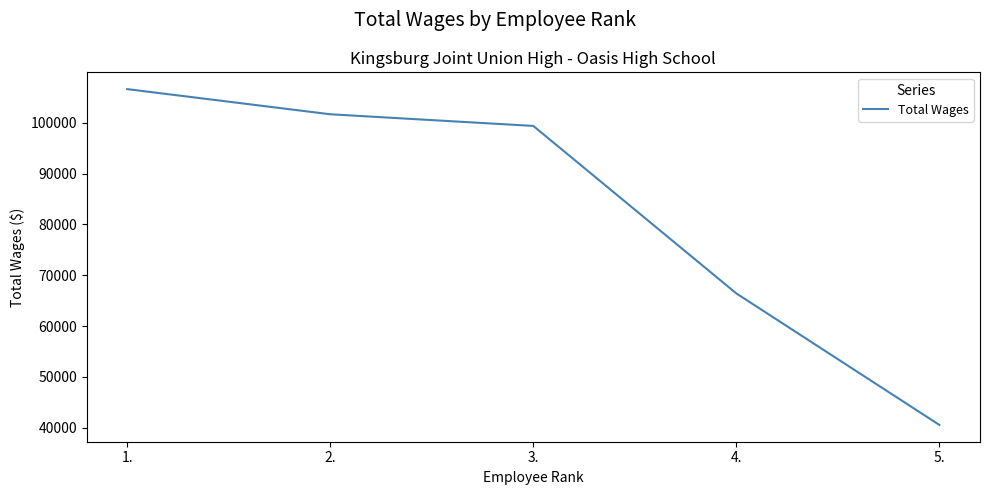

What is the change in value from 3. to 4.?

-32964